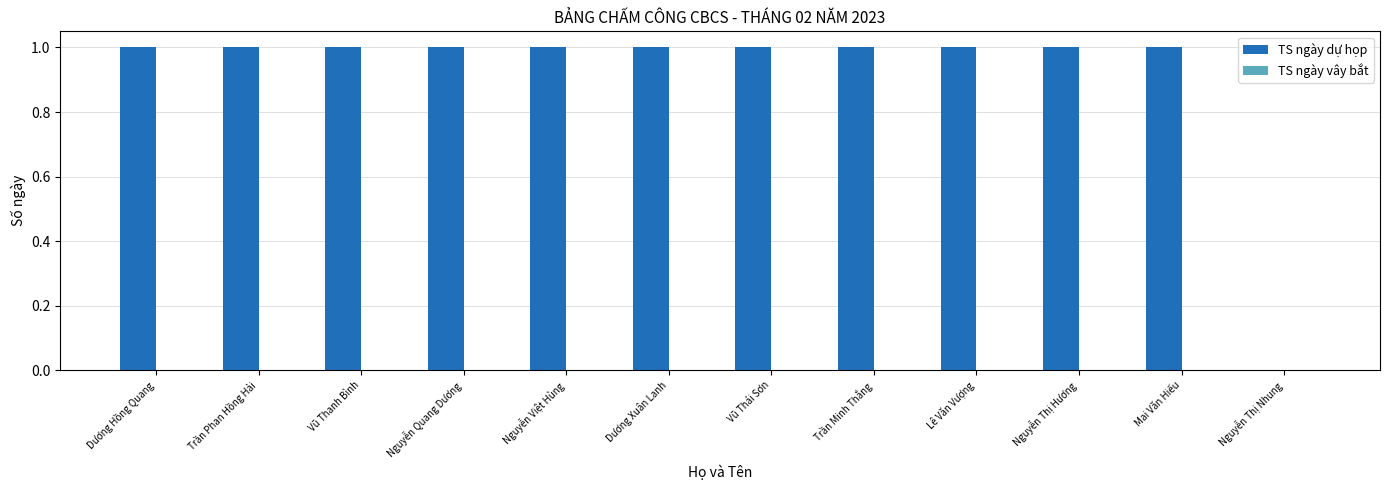

What is the sum of all values?

11